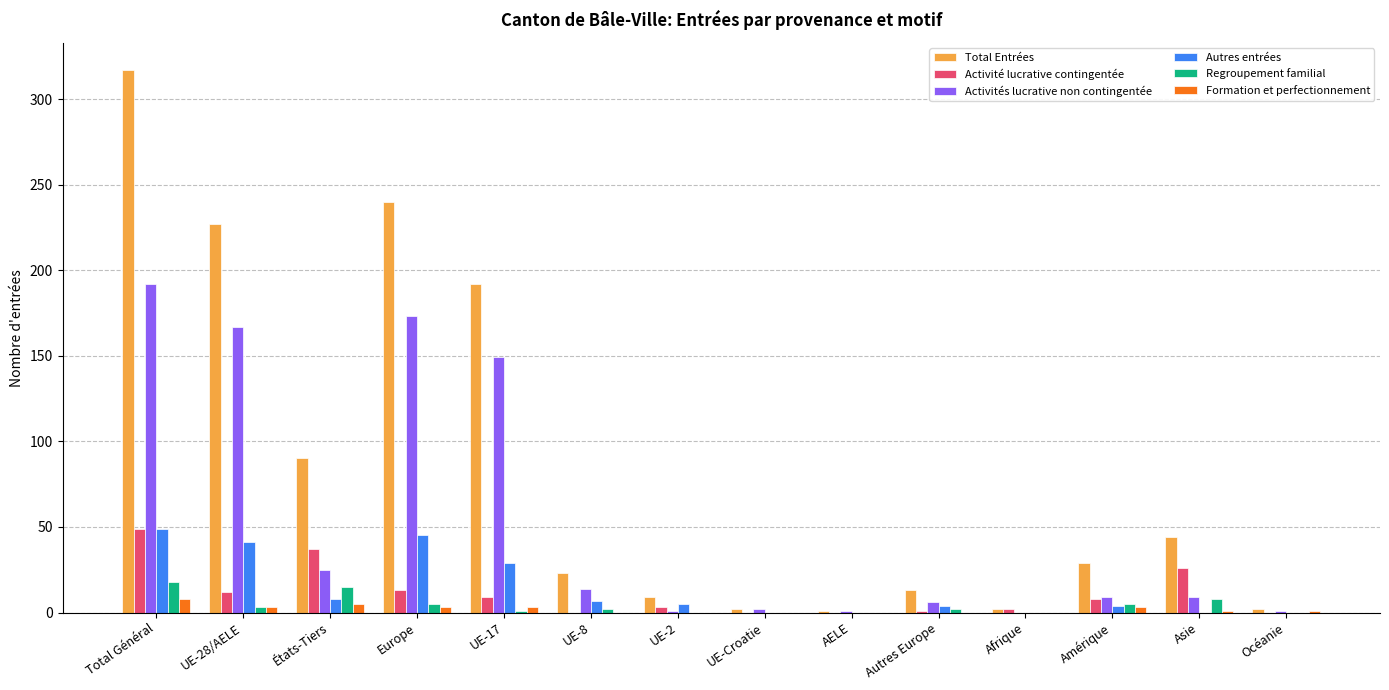

Which category has the highest value across all series?

Total Général